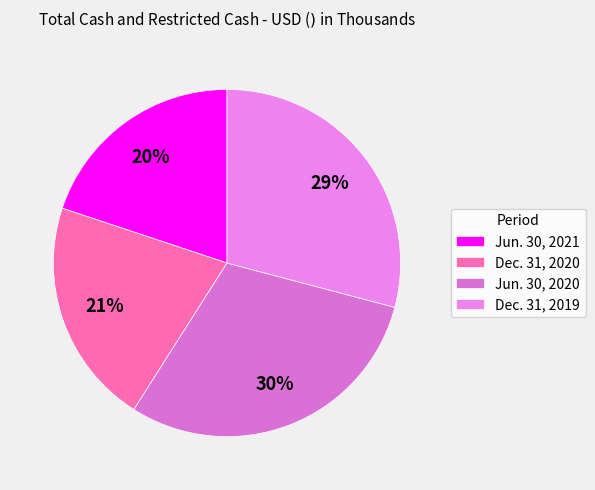

To the nearest percent, what percentage of the pie is Jun. 30, 2021?

20%